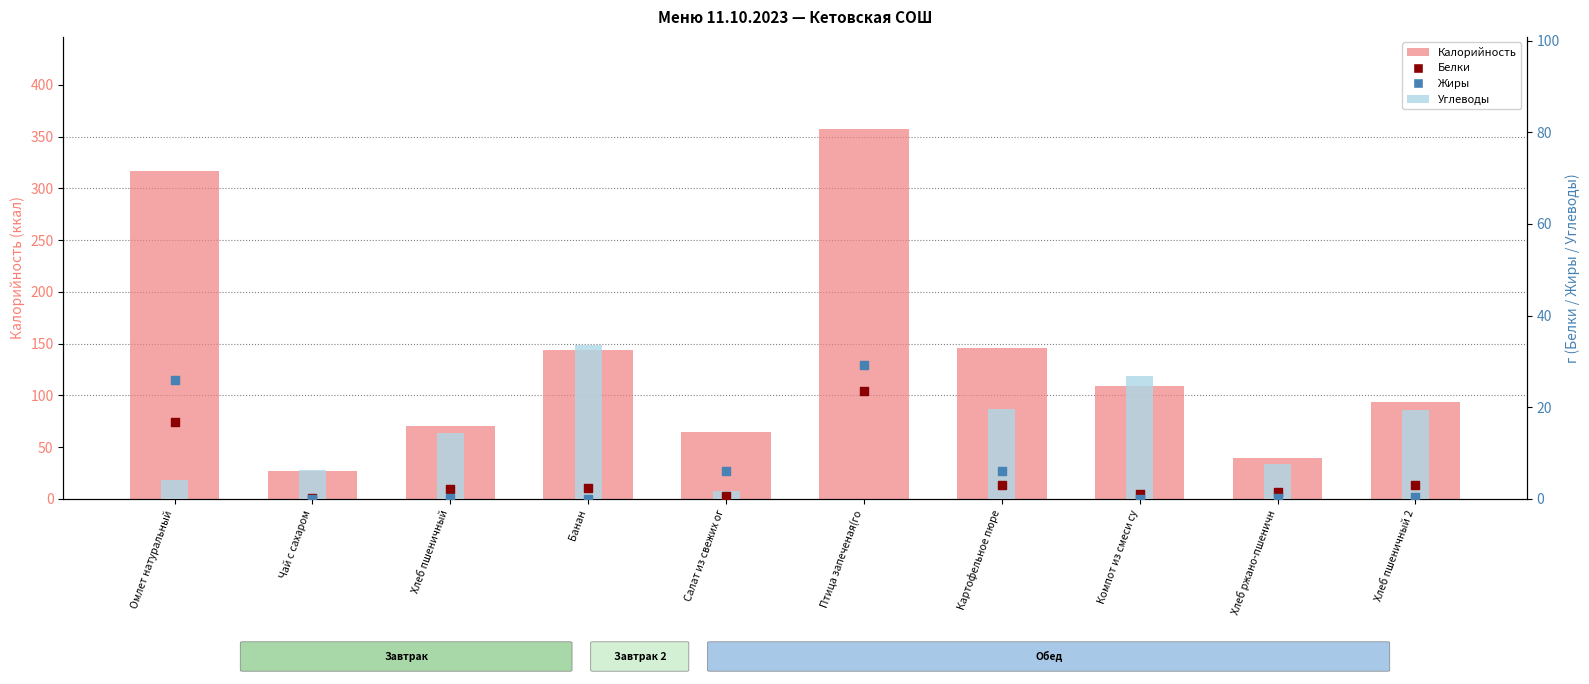

Which series reaches the maximum Y coordinate?

Калорийность